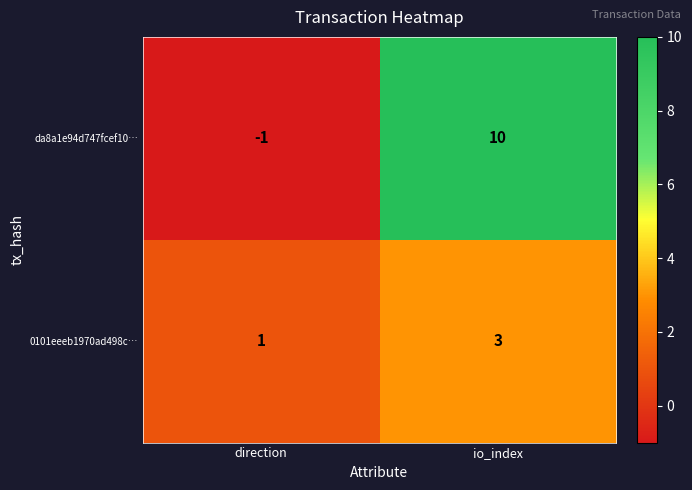

What is the difference between the highest and lowest values at direction?

2